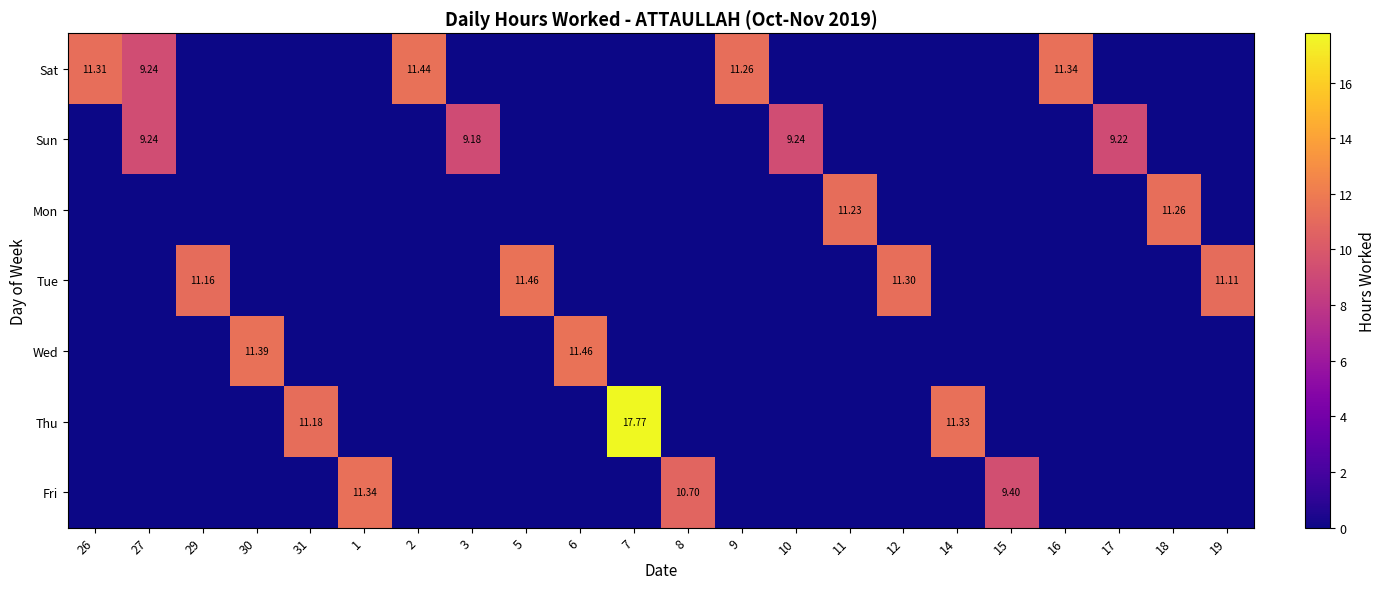

What is the difference between the maximum and minimum values in the Thu series?

17.8